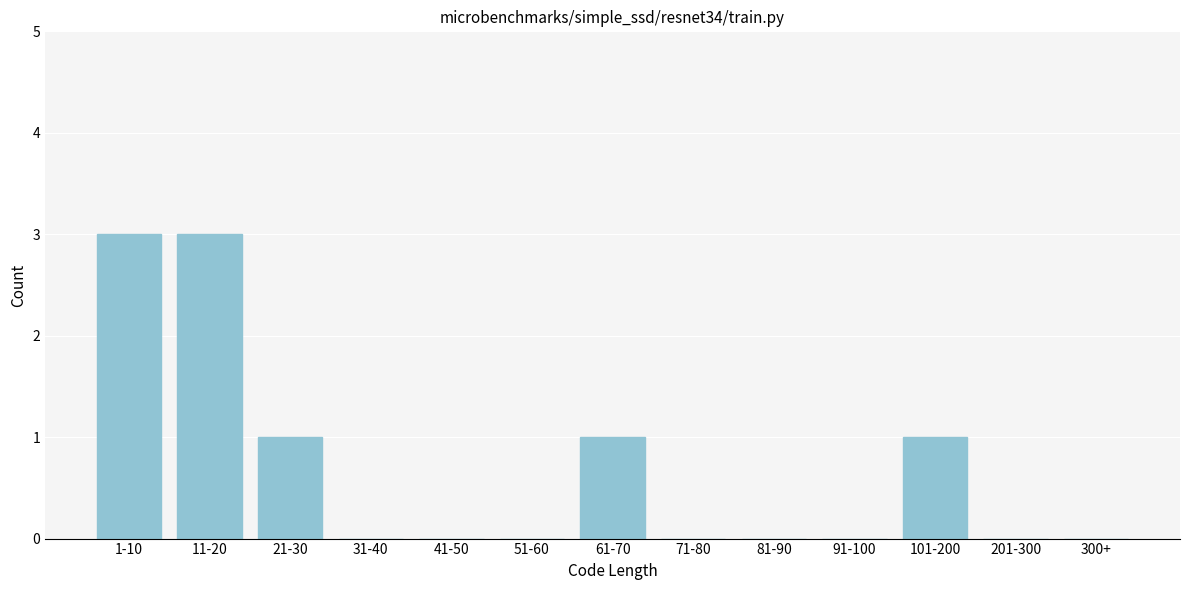

Reading right to left, extract all data points from this chart.

300+=0	201-300=0	101-200=1	91-100=0	81-90=0	71-80=0	61-70=1	51-60=0	41-50=0	31-40=0	21-30=1	11-20=3	1-10=3